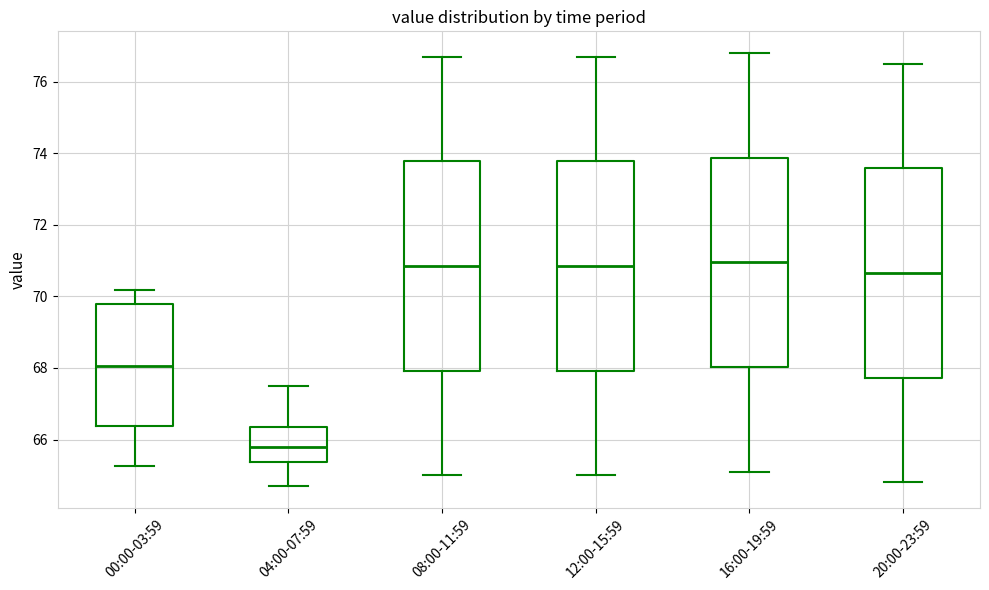

Reading left to right, transcribe this box plot: for each box, give where its median line is, the range the box spans, and where its two whiskers end, as read against the y-axis. The values are not printed on the chart, so give them approximately, as read against the axis.

00:00-03:59: median 68.0, box 66.4 to 69.8, whiskers 65.2 to 70.2
04:00-07:59: median 65.8, box 65.4 to 66.4, whiskers 64.8 to 67.6
08:00-11:59: median 70.8, box 68.0 to 73.8, whiskers 65.0 to 76.8
12:00-15:59: median 70.8, box 68.0 to 73.8, whiskers 65.0 to 76.8
16:00-19:59: median 71.0, box 68.0 to 73.8, whiskers 65.2 to 76.8
20:00-23:59: median 70.6, box 67.8 to 73.6, whiskers 64.8 to 76.6